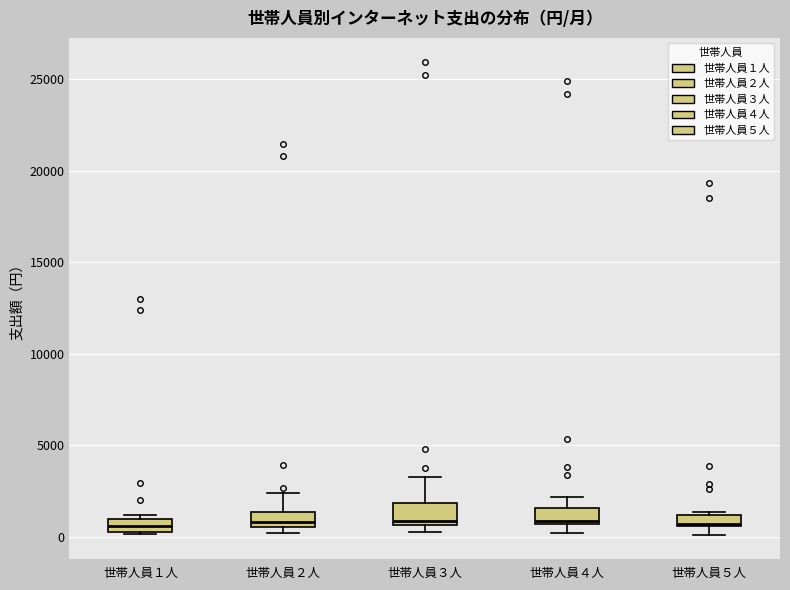

Where does the lower whisker of the box for 世帯人員４人 end on the y-axis? The values are not printed on the chart, so give them approximately, as read against the axis.

0